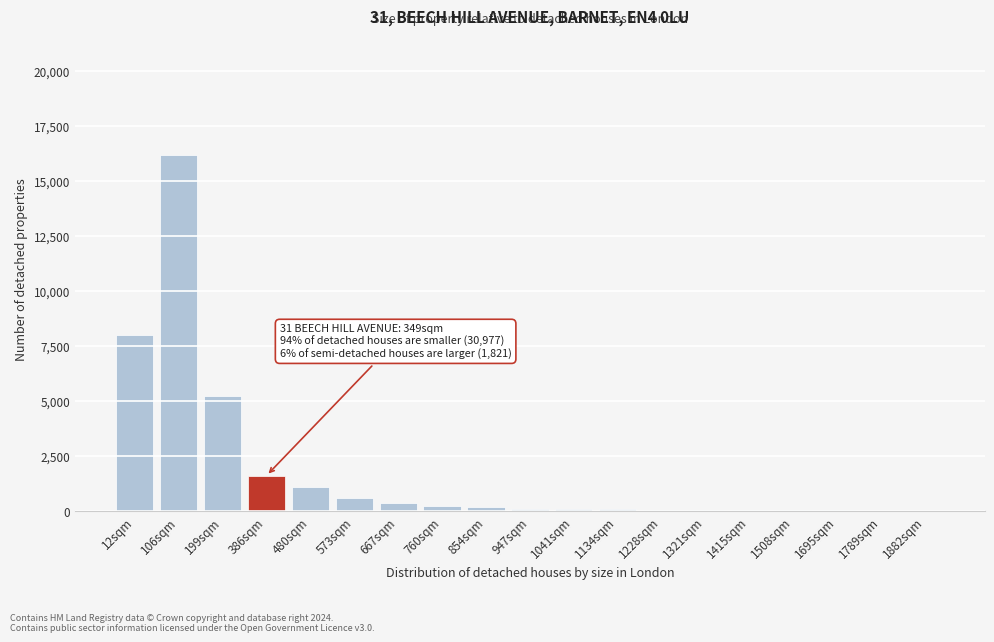

Which label corresponds to the largest value in the chart?

106sqm